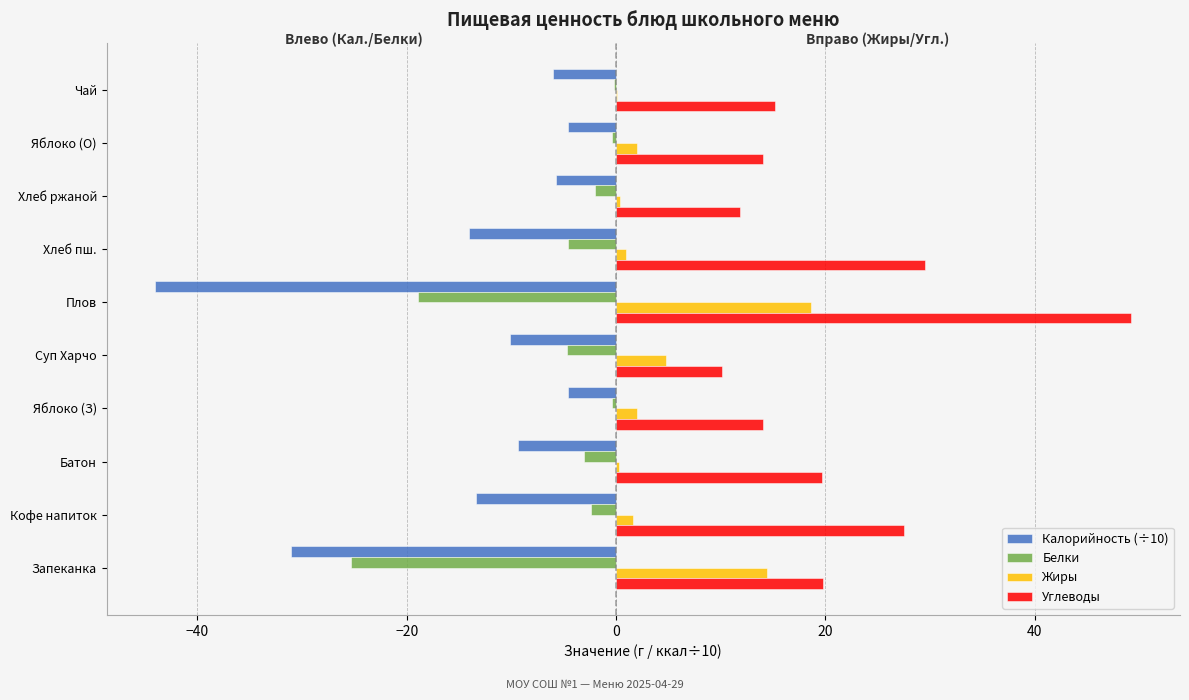

Which series has the largest total across all categories?

Углеводы